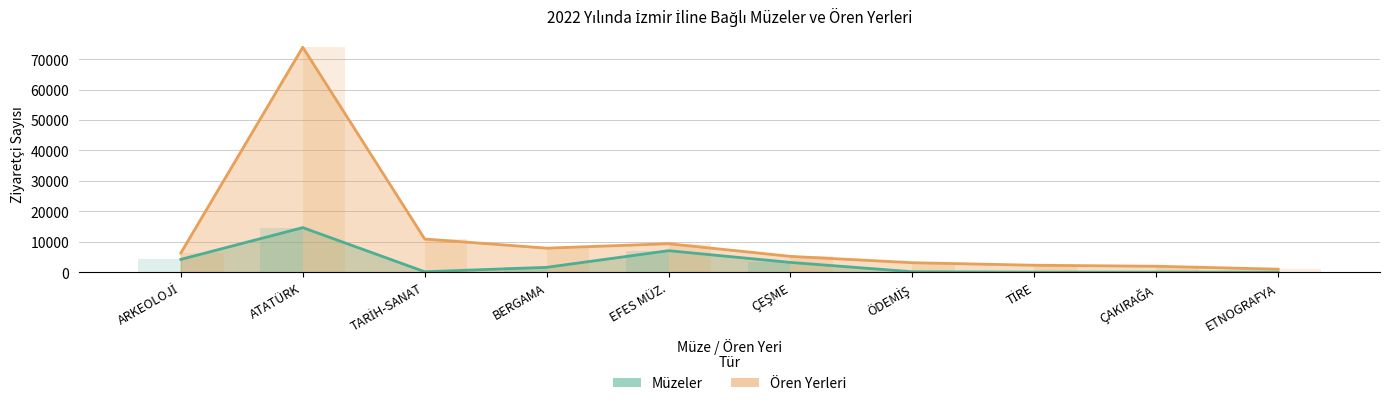

Is the value of Müzeler at ATATÜRK greater than the value of Ören Yerleri at ATATÜRK?

No